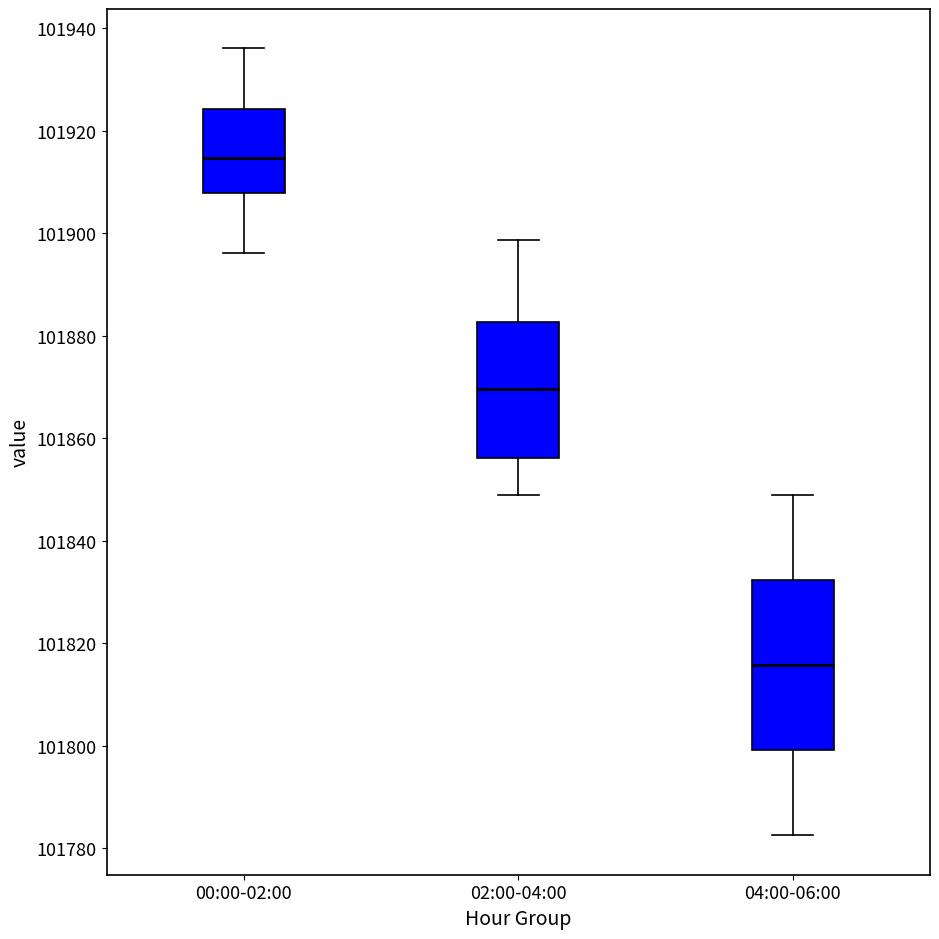

Reading left to right, read every box against the y-axis: the position of its median line, the range the box covers, and the ends of its whiskers. The values are not printed on the chart, so give them approximately, as read against the axis.

00:00-02:00: median 101914, box 101908 to 101924, whiskers 101896 to 101936
02:00-04:00: median 101870, box 101856 to 101882, whiskers 101850 to 101898
04:00-06:00: median 101816, box 101800 to 101832, whiskers 101782 to 101850